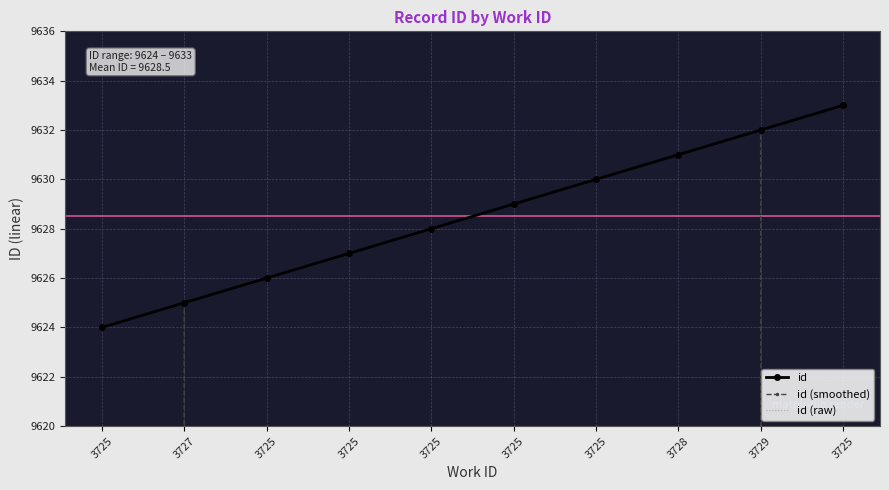

Reading left to right, extract all data points from this chart.

id: 9624.0	9625.0	9626.0	9627.0	9628.0	9629.0	9630.0	9631.0	9632.0	9633.0
id (smoothed): 6416.3	9625.0	9626.0	9627.0	9628.0	9629.0	9630.0	9631.0	9632.0	6421.7
id (raw): 9624.0	9625.0	9626.0	9627.0	9628.0	9629.0	9630.0	9631.0	9632.0	9633.0